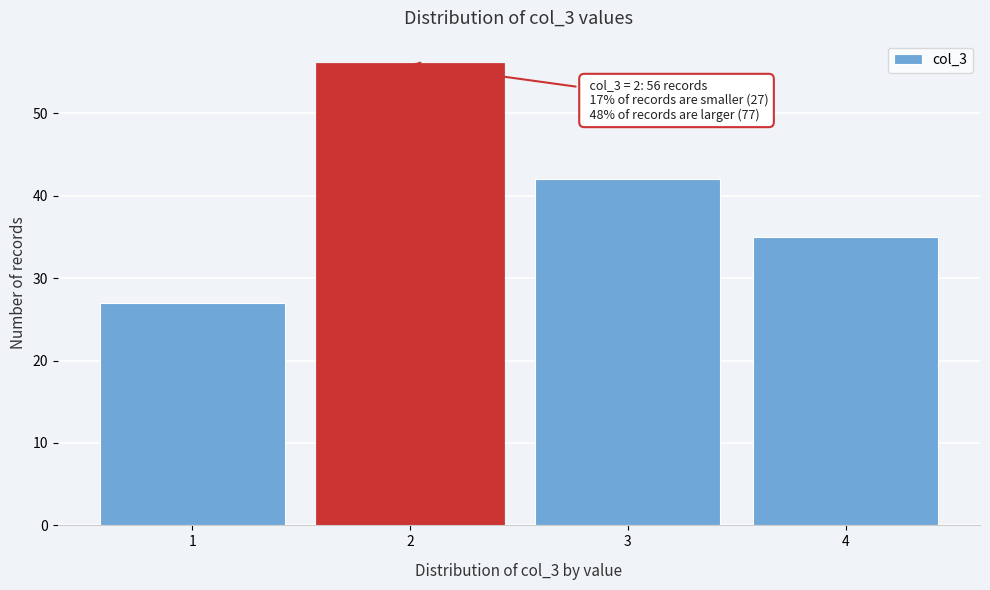

Reading right to left, extract all data points from this chart.

4=35	3=42	2=56	1=27